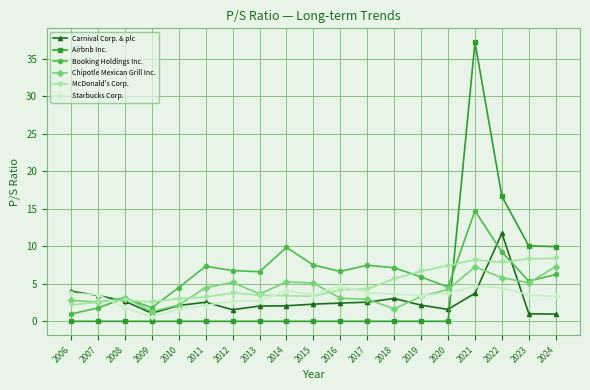

What is the approximate value of Booking Holdings Inc. at 2017?

7.5